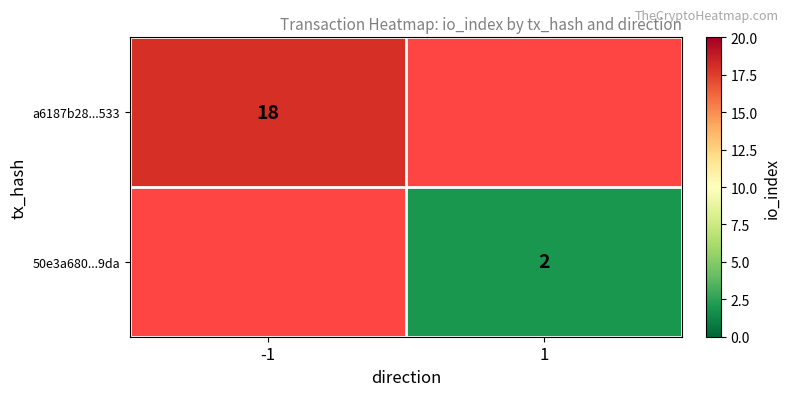

The a6187b28...533 series shows 5 at -1. True or false?

False